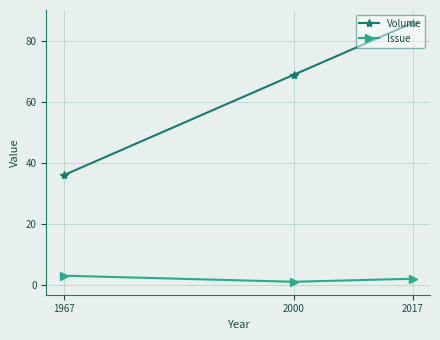

What is the sum of all Issue values?

6